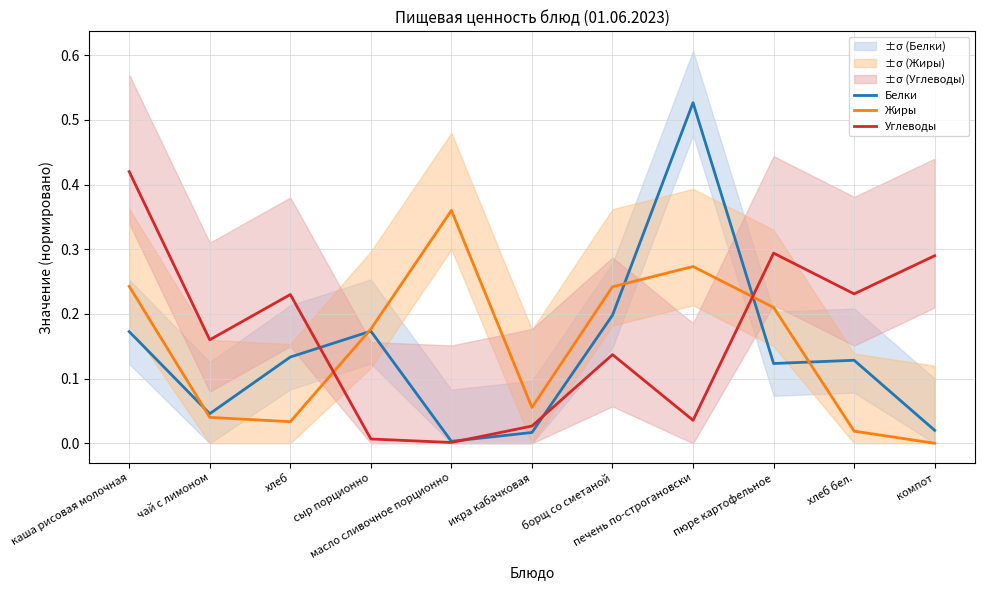

What is the average value of the Углеводы series?

0.2